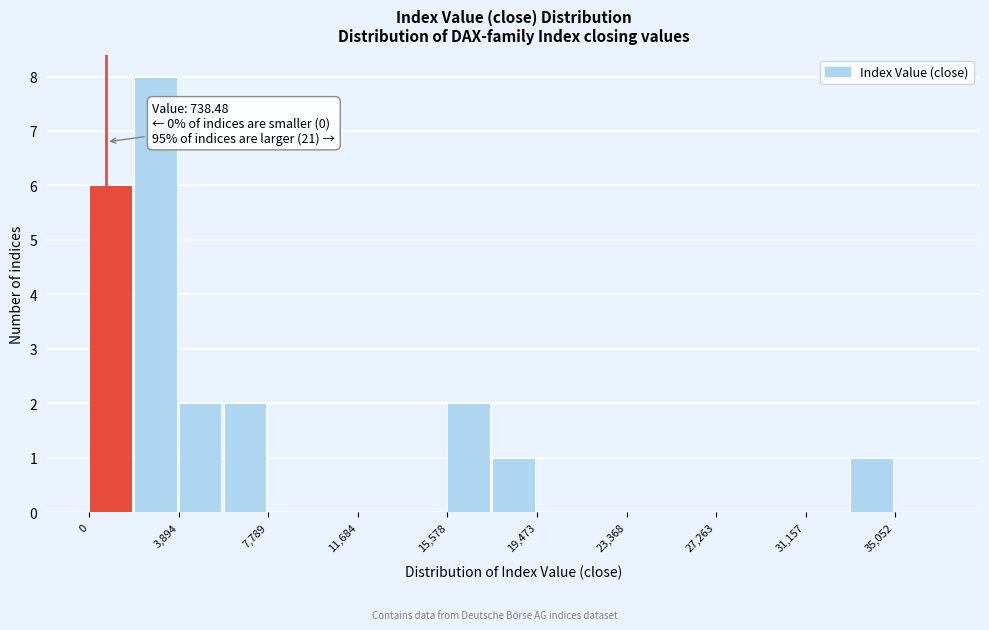

Around what value on the x-axis is the tallest bar? Give the approximate position of its centre, as read against the axis.

3000